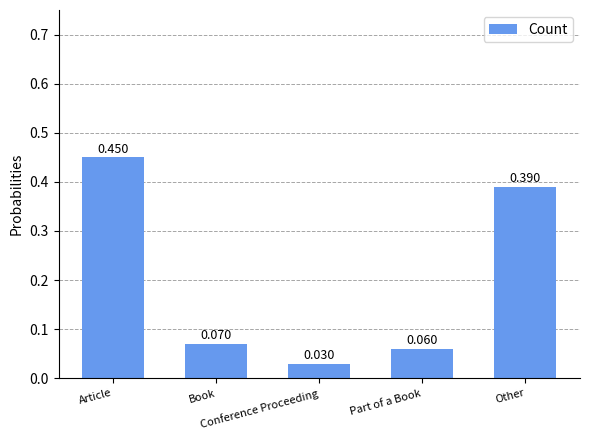

What is the change in value from Article to Conference Proceeding?

-0.4